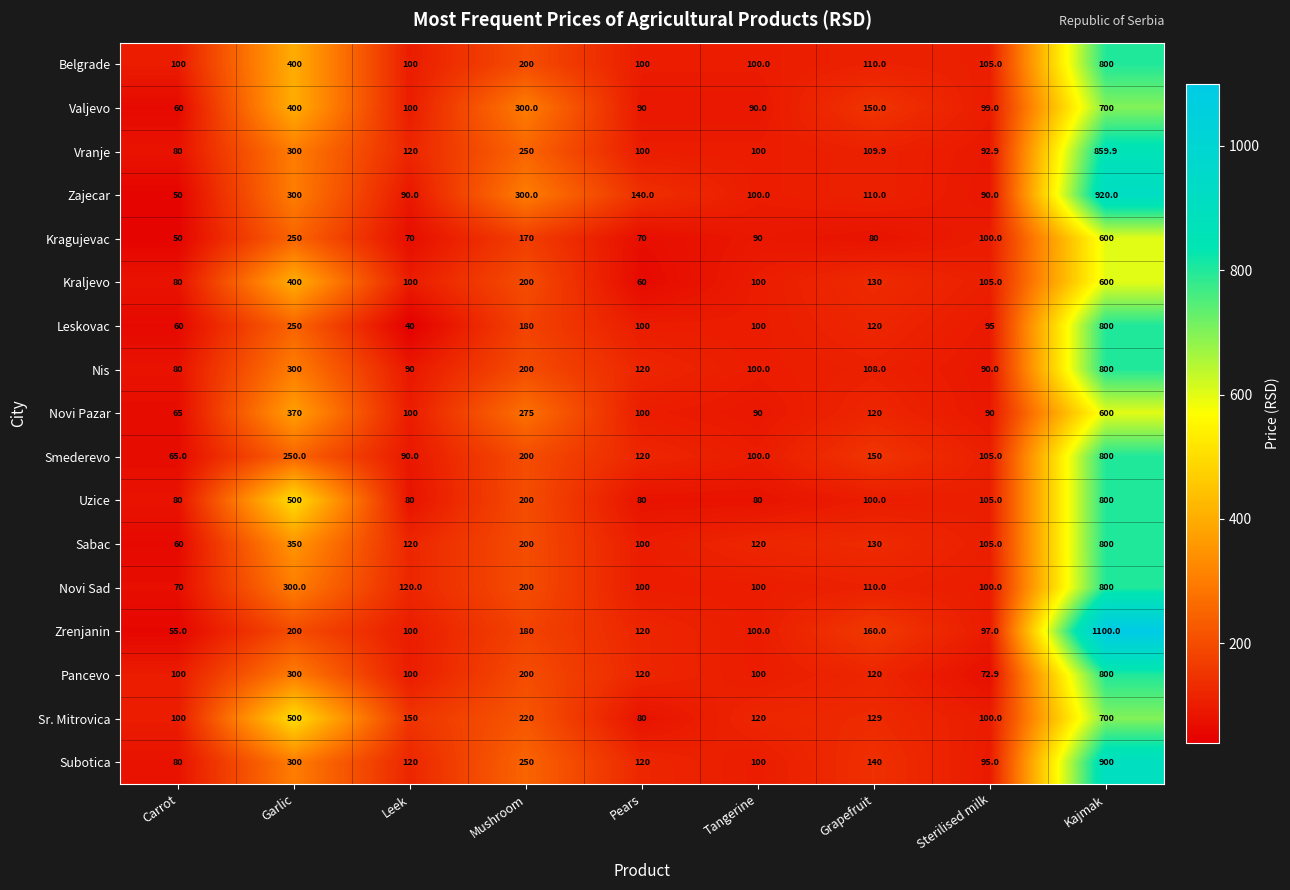

At how many categories does at least one series exceed 279?

3